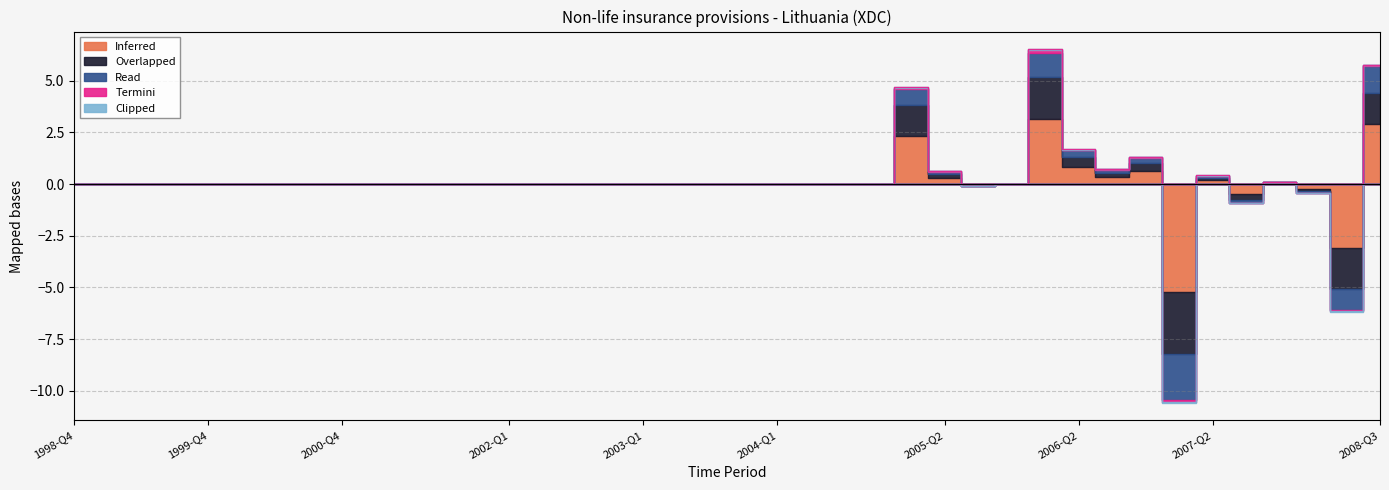

Reading right to left, transcribe all the data shown in this chart.

Inferred: 2.9	-3.1	-0.2	0.1	-0.5	0.2	-5.2	0.6	0.3	0.8	3.2	0.0	-0.1	0.3	2.3	0.0	0.0	0.0	0.0	0.0	0.0	0.0	0.0	0.0	0.0	0.0	0.0	0.0	0.0	0.0	0.0	0.0	0.0	0.0	0.0	0.0	0.0	0.0	0.0	0.0
Overlapped: 1.5	-2.0	-0.1	0.0	-0.3	0.1	-3.0	0.4	0.2	0.5	2.0	0.0	-0.0	0.2	1.5	0.0	0.0	0.0	0.0	0.0	0.0	0.0	0.0	0.0	0.0	0.0	0.0	0.0	0.0	0.0	0.0	0.0	0.0	0.0	0.0	0.0	0.0	0.0	0.0	0.0
Read: 1.3	-1.0	-0.1	0.0	-0.2	0.1	-2.2	0.2	0.1	0.3	1.2	0.0	-0.0	0.1	0.8	0.0	0.0	0.0	0.0	0.0	0.0	0.0	0.0	0.0	0.0	0.0	0.0	0.0	0.0	0.0	0.0	0.0	0.0	0.0	0.0	0.0	0.0	0.0	0.0	0.0
Termini: 0.1	-0.1	-0.0	0.0	-0.0	0.0	-0.1	0.0	0.0	0.0	0.1	0.0	-0.0	0.0	0.1	0.0	0.0	0.0	0.0	0.0	0.0	0.0	0.0	0.0	0.0	0.0	0.0	0.0	0.0	0.0	0.0	0.0	0.0	0.0	0.0	0.0	0.0	0.0	0.0	0.0
Clipped: 0.0	-0.0	-0.0	0.0	-0.0	0.0	-0.1	0.0	0.0	0.0	0.1	0.0	-0.0	0.0	0.0	0.0	0.0	0.0	0.0	0.0	0.0	0.0	0.0	0.0	0.0	0.0	0.0	0.0	0.0	0.0	0.0	0.0	0.0	0.0	0.0	0.0	0.0	0.0	0.0	0.0